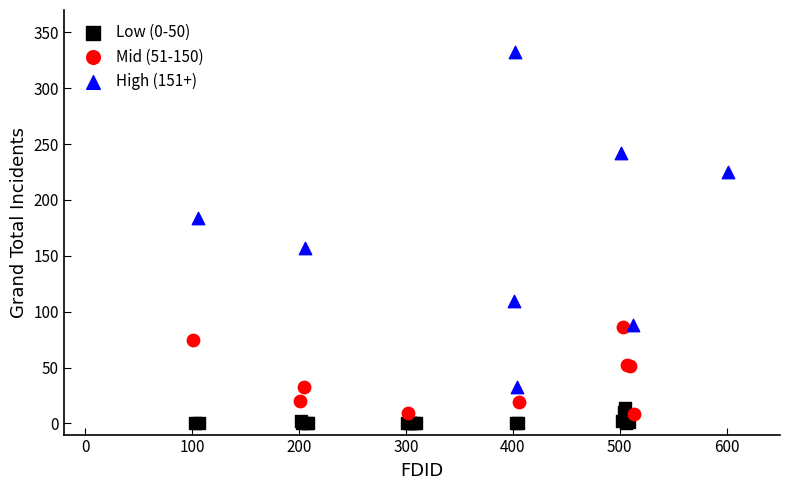

Which series has the widest spread of Y values?

High (151+)